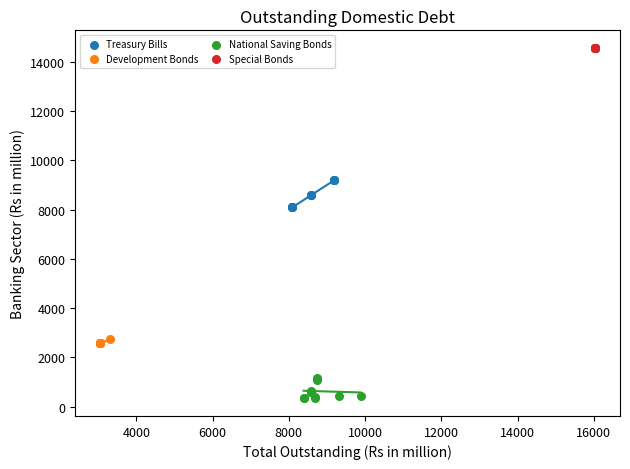

What are all the series names shown in the legend?

Treasury Bills, Development Bonds, National Saving Bonds, Special Bonds